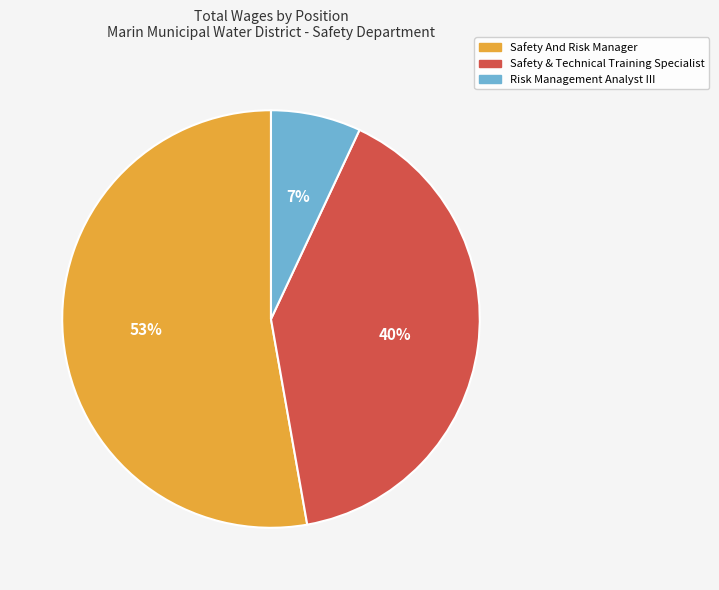

Count the number of slices in the pie.

3